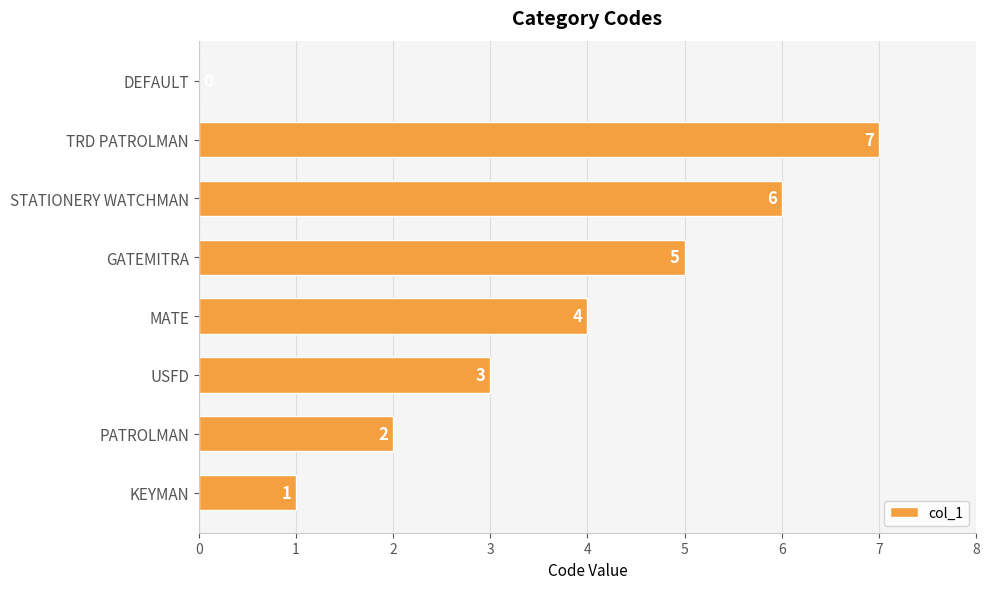

Between STATIONERY WATCHMAN and MATE, which is larger?

STATIONERY WATCHMAN